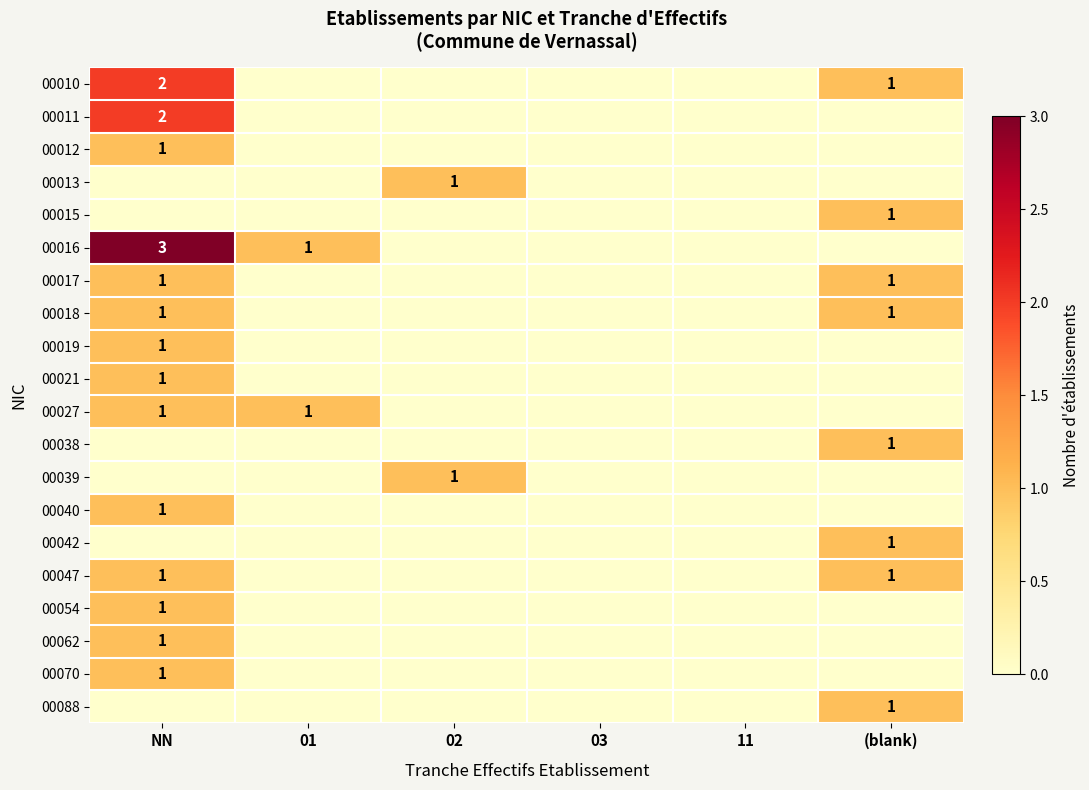

What is the difference between the highest and lowest values at 01?

1